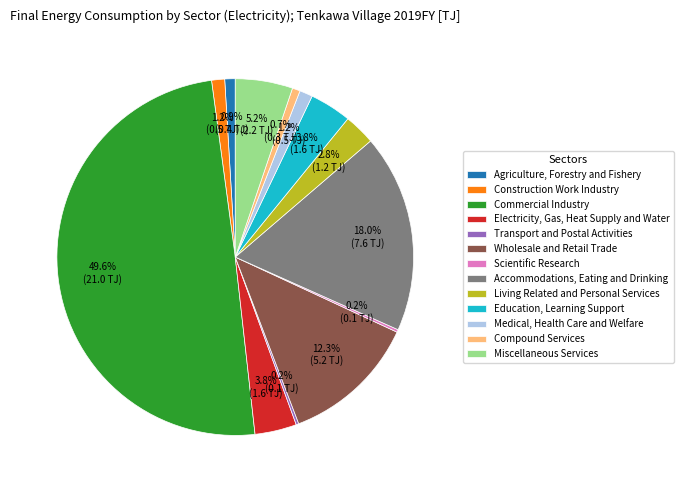

Does Education, Learning Support account for over 50% of the chart?

No